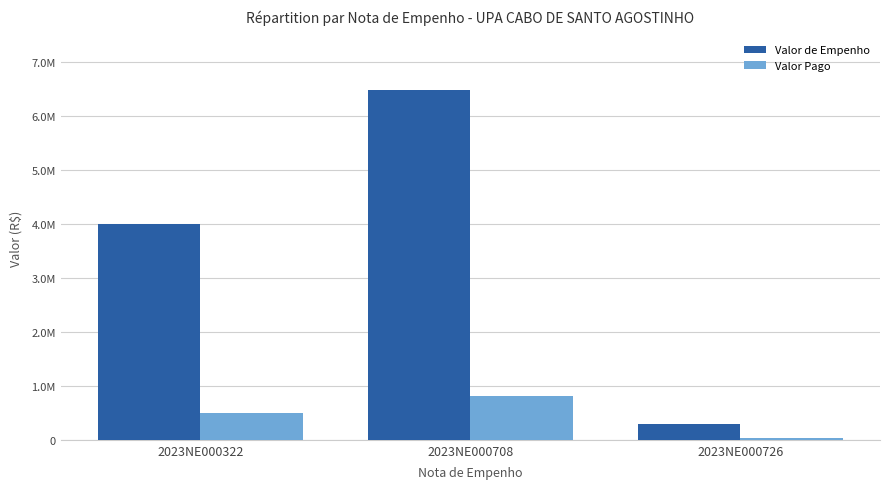

What is the sum of the Valor de Empenho values at 2023NE000322 and 2023NE000708?

10493901.0